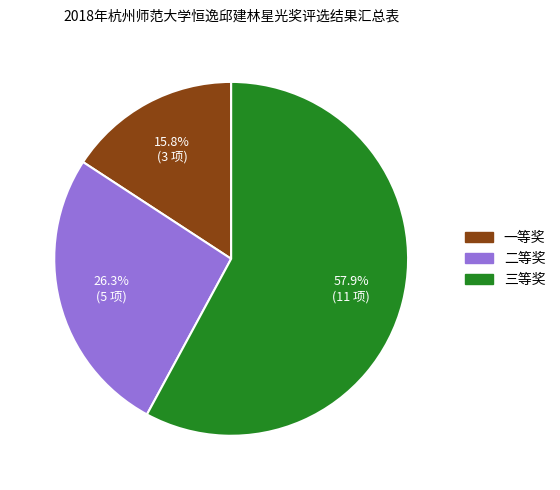

What percentage is the 一等奖 slice, to the nearest percent?

16%